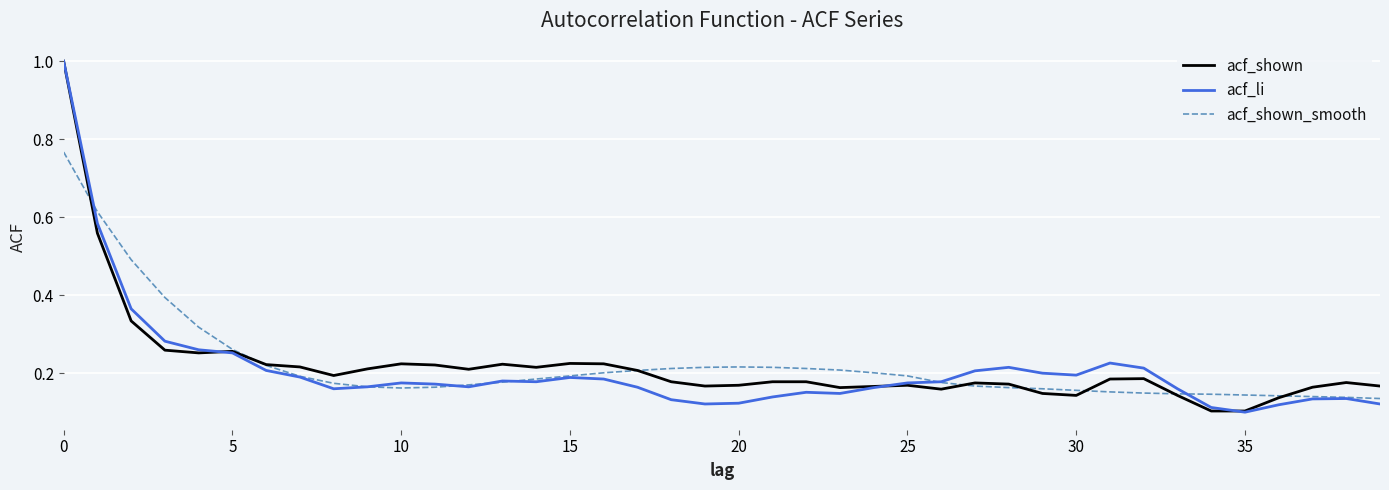

In acf_shown_smooth, how many points are lower than both neighbors (excluding endpoints)?

1